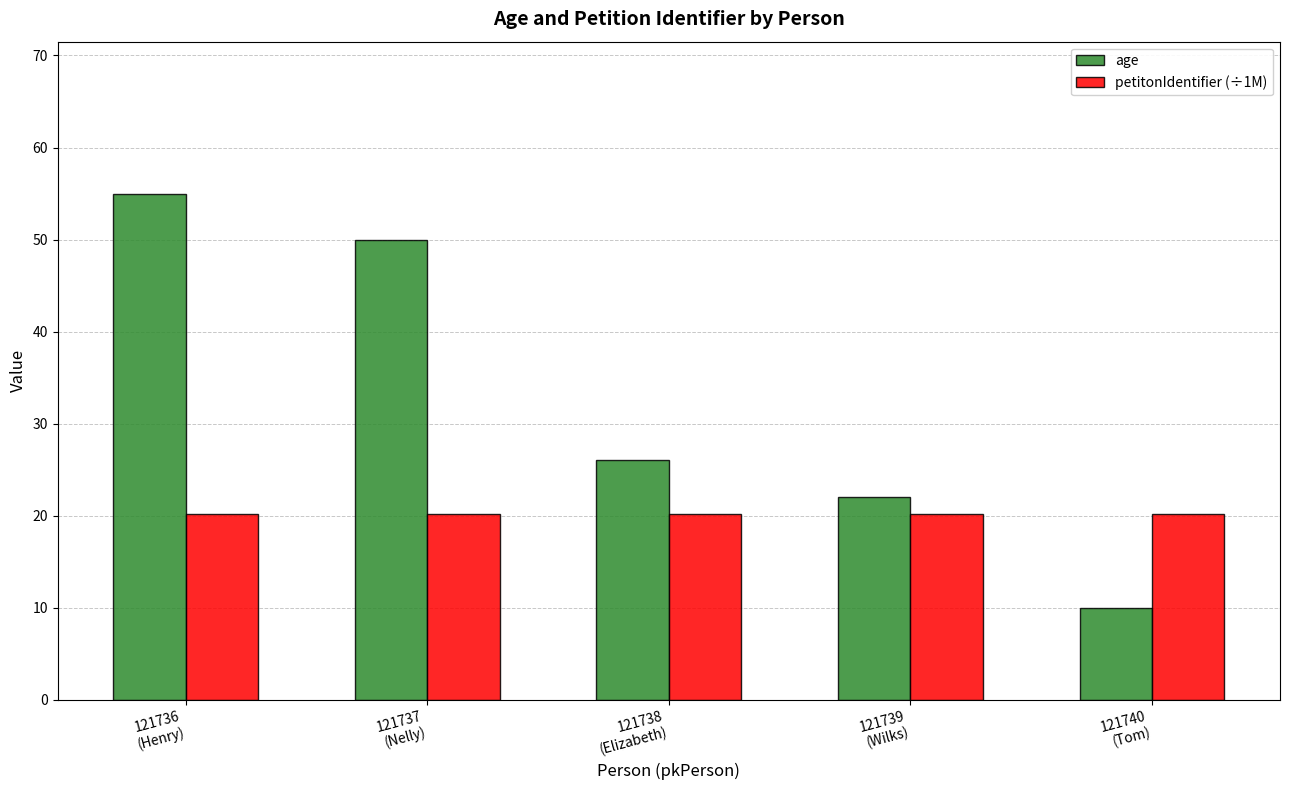

What is the total value across all series at 121738
(Elizabeth)?

46.2